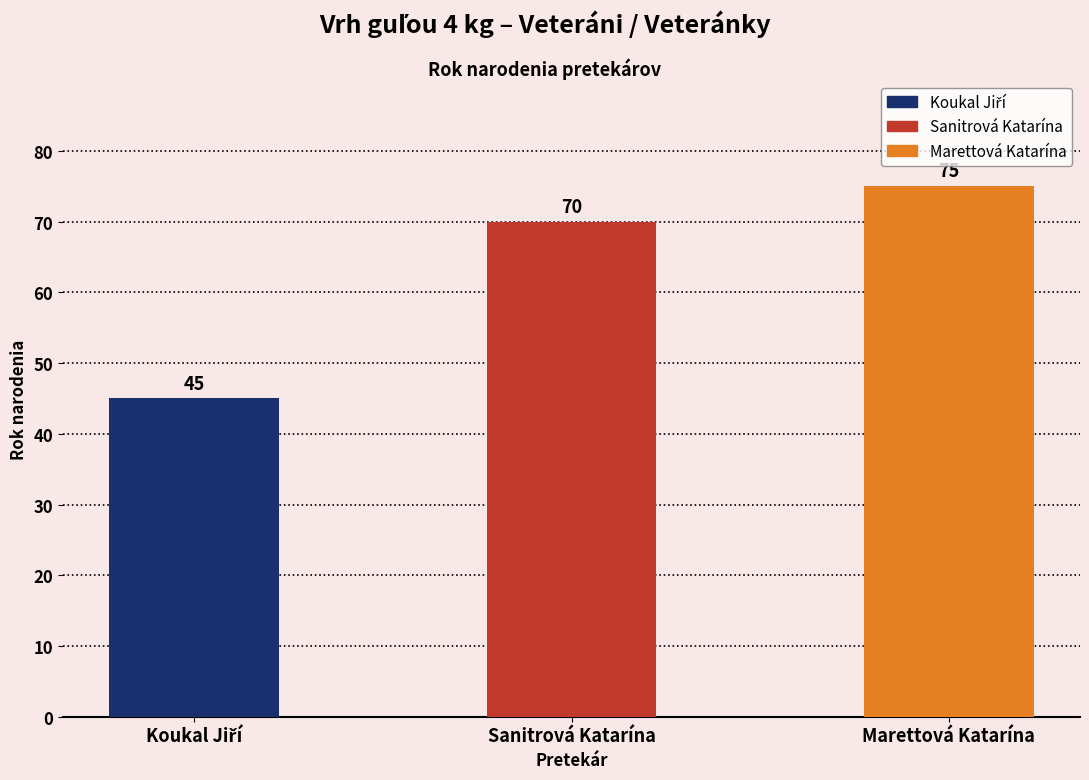

Reading right to left, list all the values displayed in this chart.

75	70	45